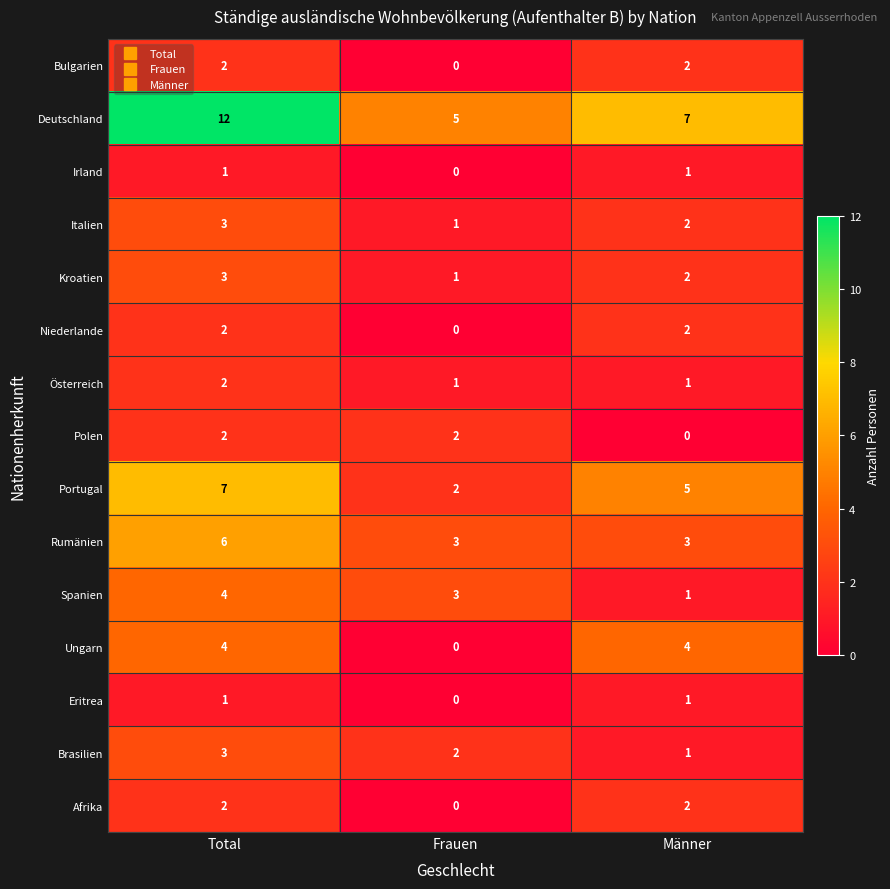

What is the difference between the highest and lowest values at Männer?

7